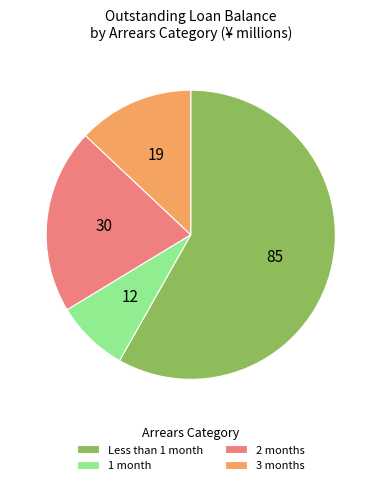

Approximately how many times larger is the value at Less than 1 month compared to 2 months?

2.8